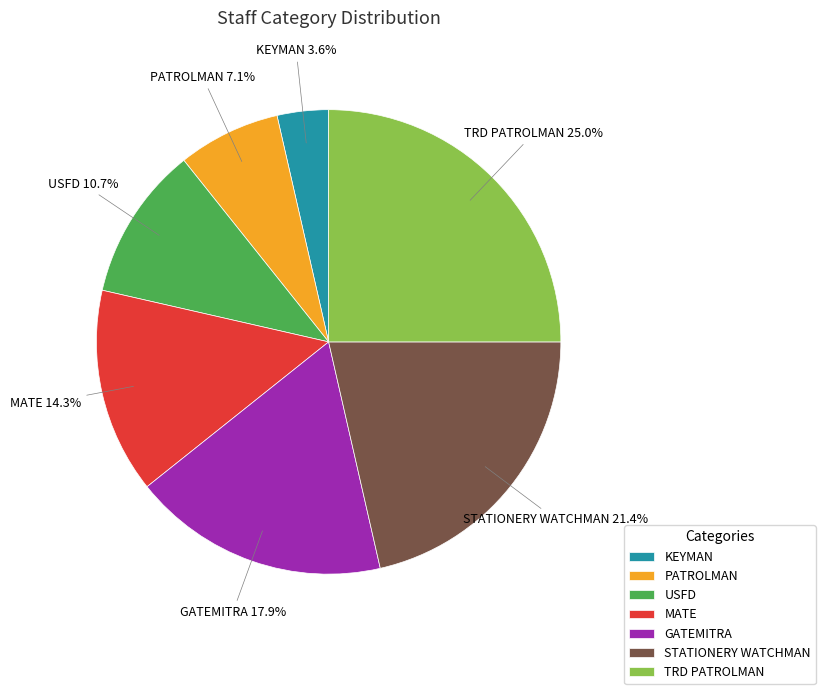

Is it true that TRD PATROLMAN is 25% of the pie?

True